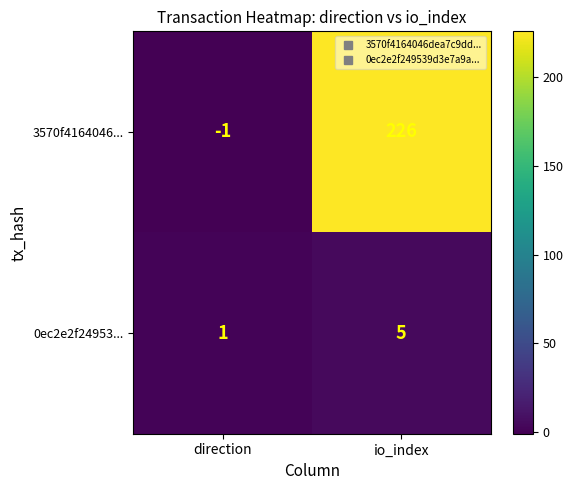

Which series has the widest spread of values?

3570f4164046...